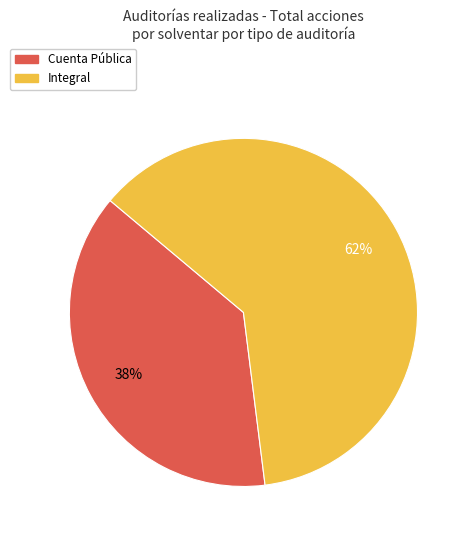

Is there a majority slice in this chart?

Yes